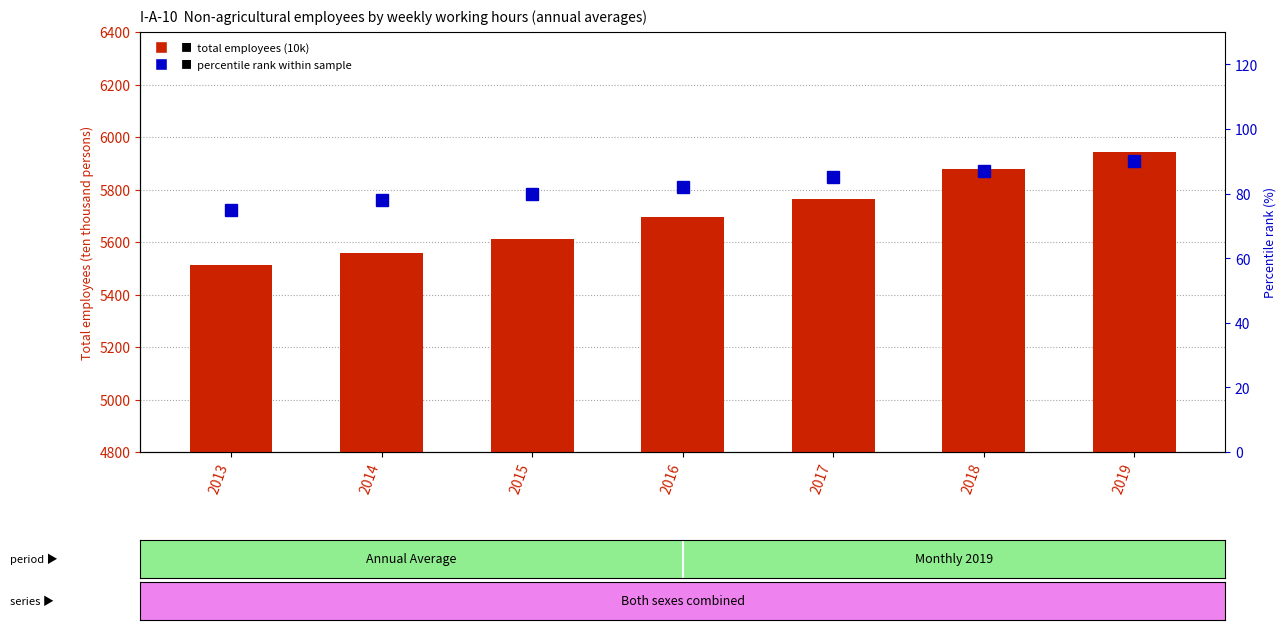

What is the sum of the percentile rank within the sample values at 2014 and 2016?

160